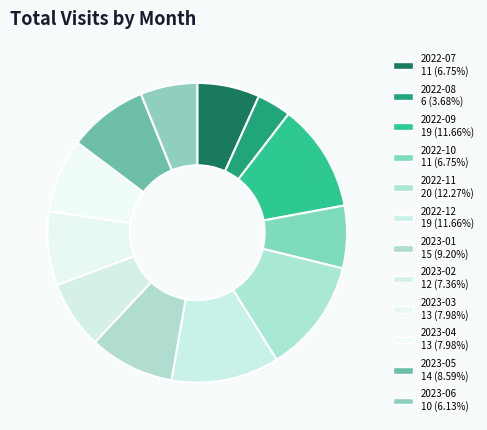

The 2022-10 slice represents 7% of the pie. True or false?

True